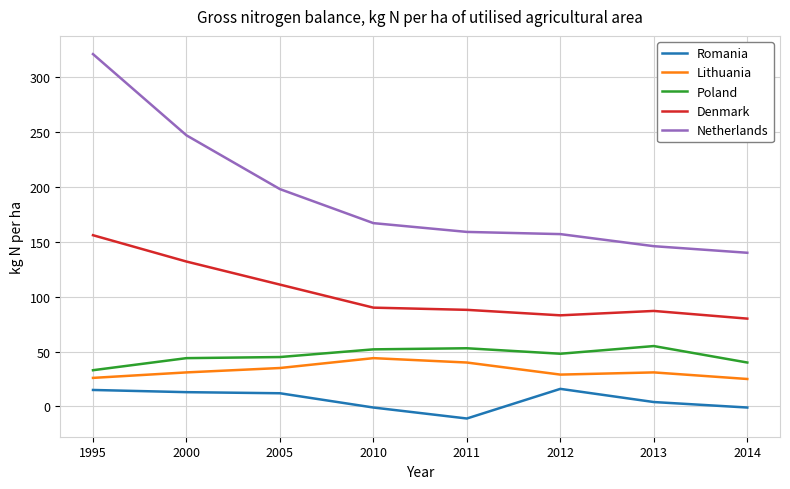

What are all the series names shown in the legend?

Romania, Lithuania, Poland, Denmark, Netherlands